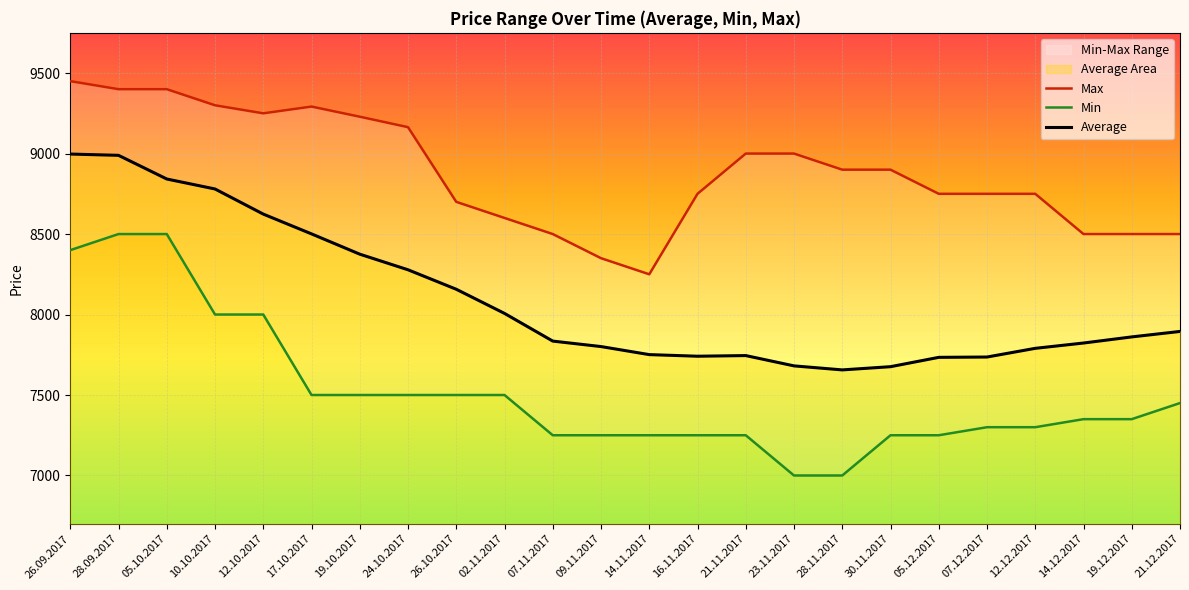

How many interior local peaks does the Max series have?

1